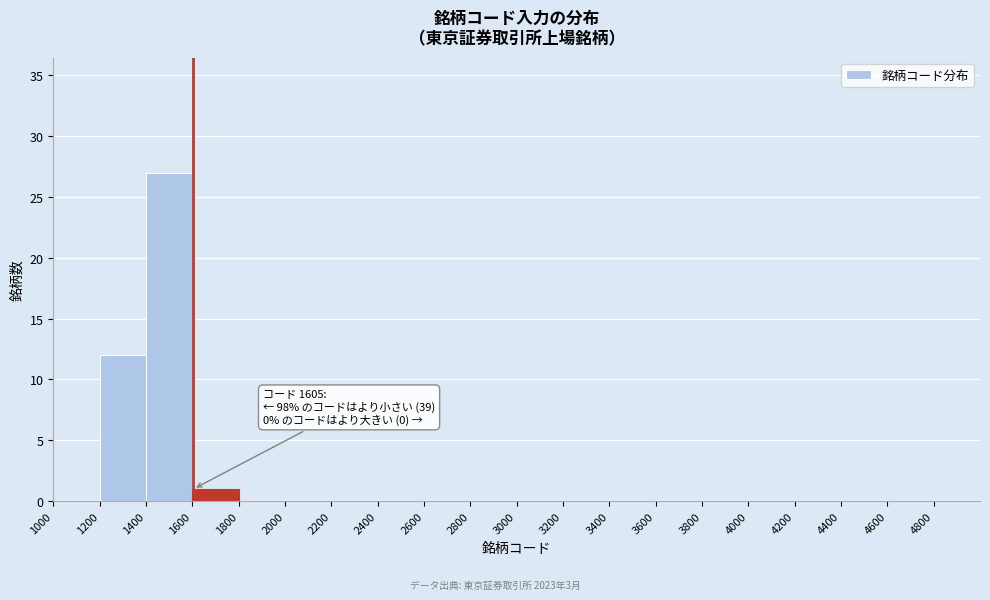

Over which range of the x-axis is the bar tallest?

1400 to 1600